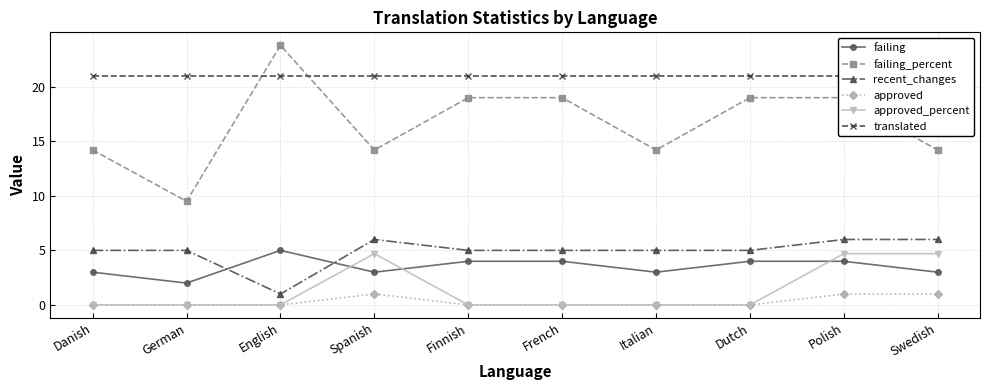

Which series has the widest spread of values?

failing_percent